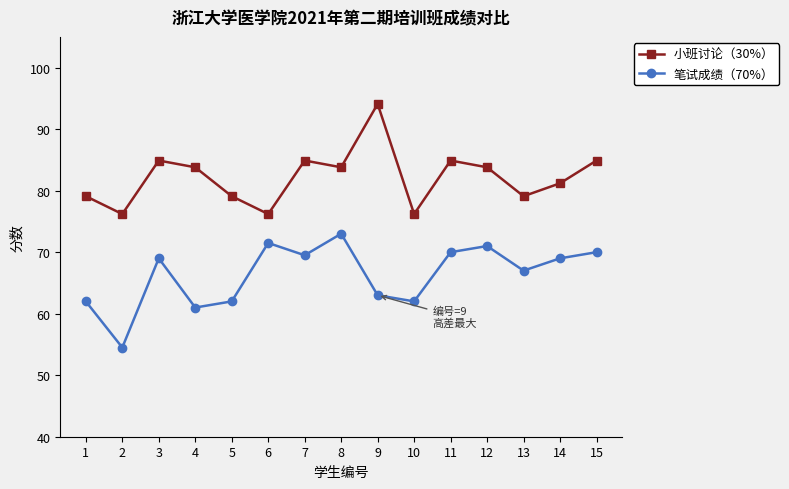

Reading right to left, list all the values displayed in this chart.

小班讨论（30%）: 15=84.9	14=81.2	13=79.1	12=83.8	11=84.9	10=76.2	9=94.1	8=83.8	7=84.9	6=76.2	5=79.1	4=83.8	3=84.9	2=76.2	1=79.1
笔试成绩（70%）: 15=70.0	14=69.0	13=67.0	12=71.0	11=70.0	10=62.0	9=63.0	8=73.0	7=69.5	6=71.5	5=62.0	4=61.0	3=69.0	2=54.5	1=62.0